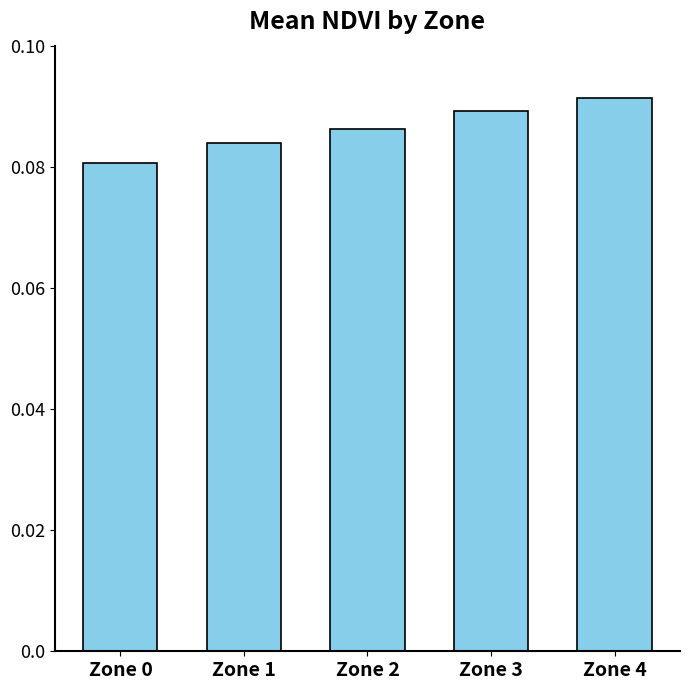

True or false: the data shows 0.2 at Zone 4.

False